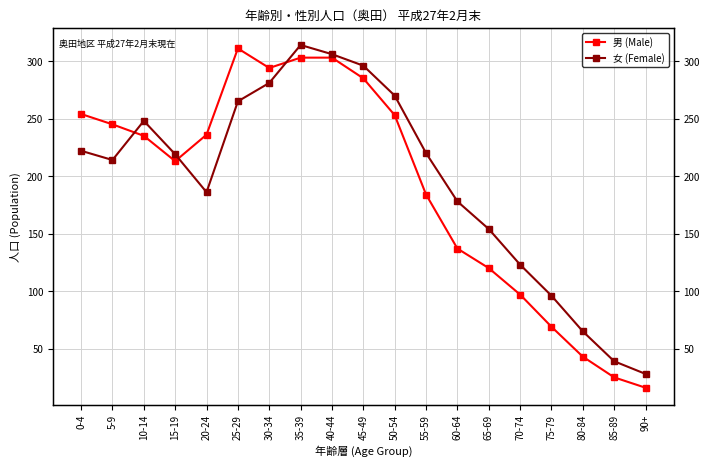

How many lines are shown in the chart?

2